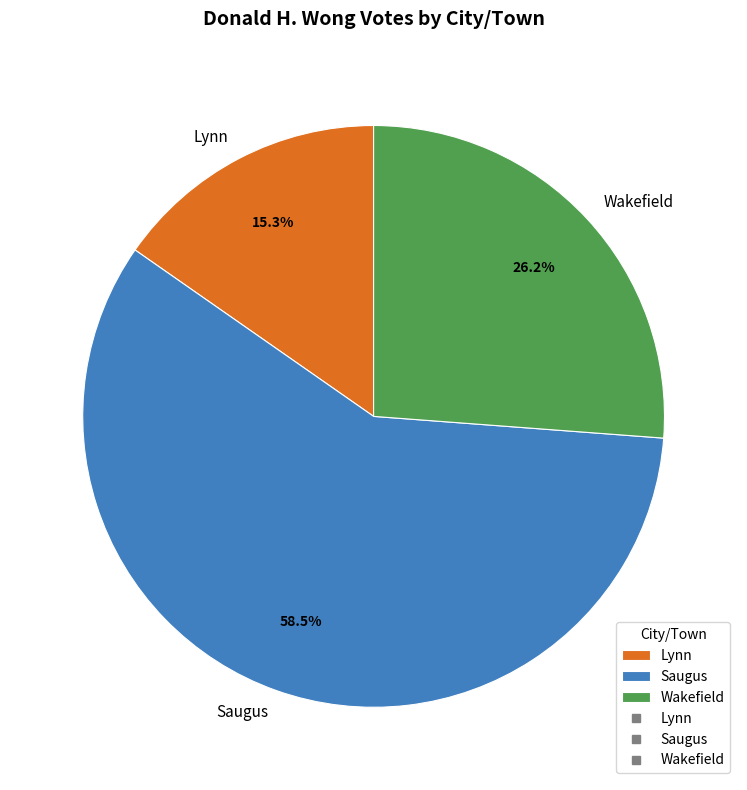

To the nearest percent, what is the average slice percentage?

33%